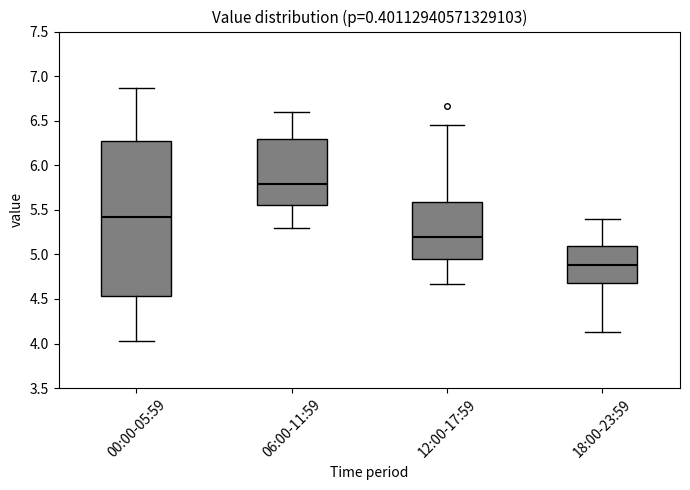

Where is the lower edge of the box for 06:00-11:59 on the y-axis? The values are not printed on the chart, so give them approximately, as read against the axis.

5.55